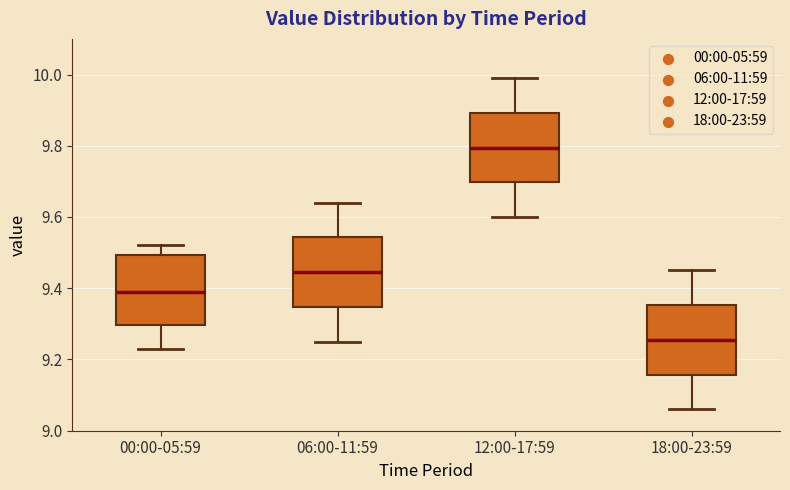

Which box has the highest median line?

12:00-17:59